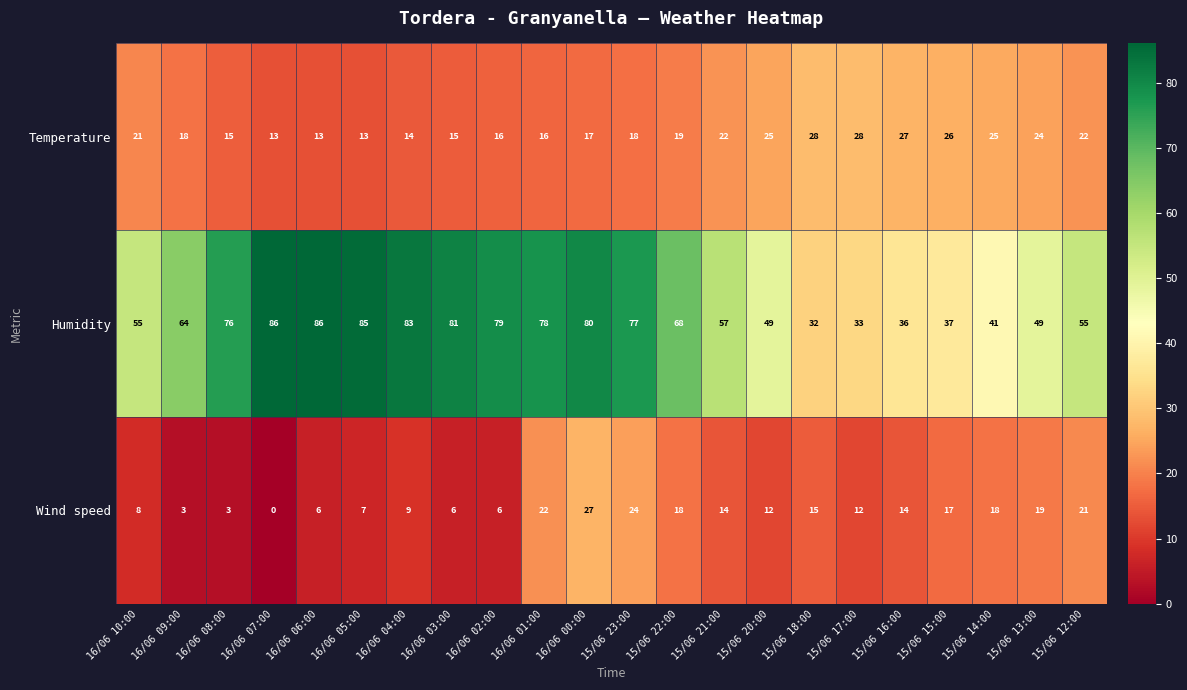

Between 16/06 03:00 and 15/06 17:00, which series saw the biggest shift?

Humidity